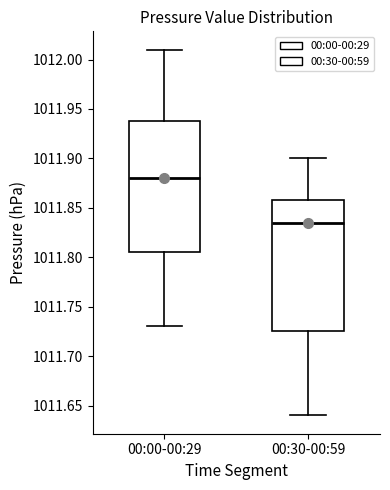

Reading left to right, read every box against the y-axis: the position of its median line, the range the box covers, and the ends of its whiskers. The values are not printed on the chart, so give them approximately, as read against the axis.

00:00-00:29: median 1011.880, box 1011.805 to 1011.940, whiskers 1011.730 to 1012.010
00:30-00:59: median 1011.835, box 1011.725 to 1011.860, whiskers 1011.640 to 1011.900